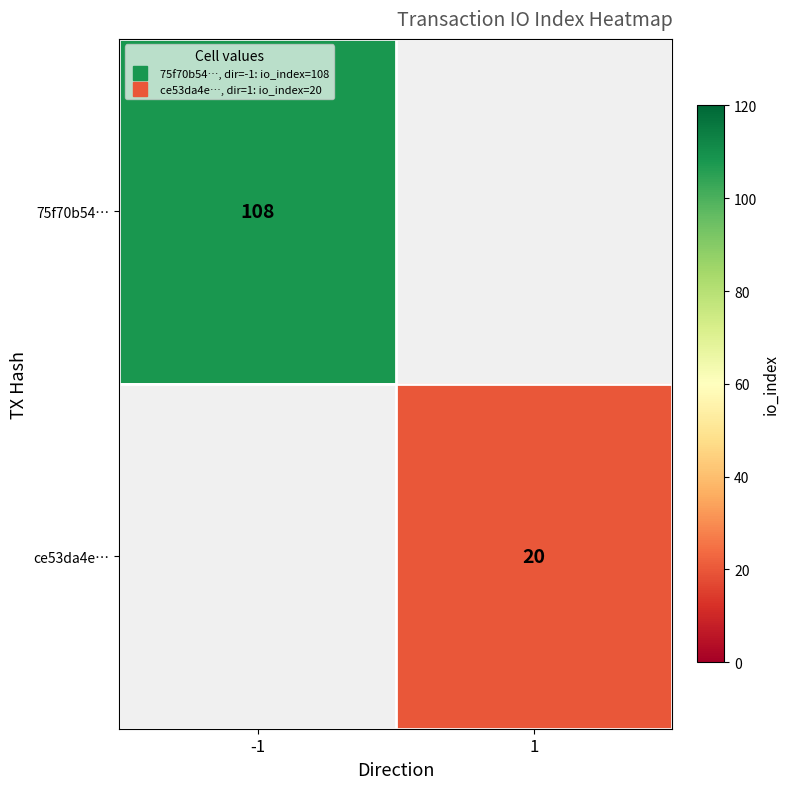

Rank the series at 1 from highest to lowest value.

75f70b54…, ce53da4e…